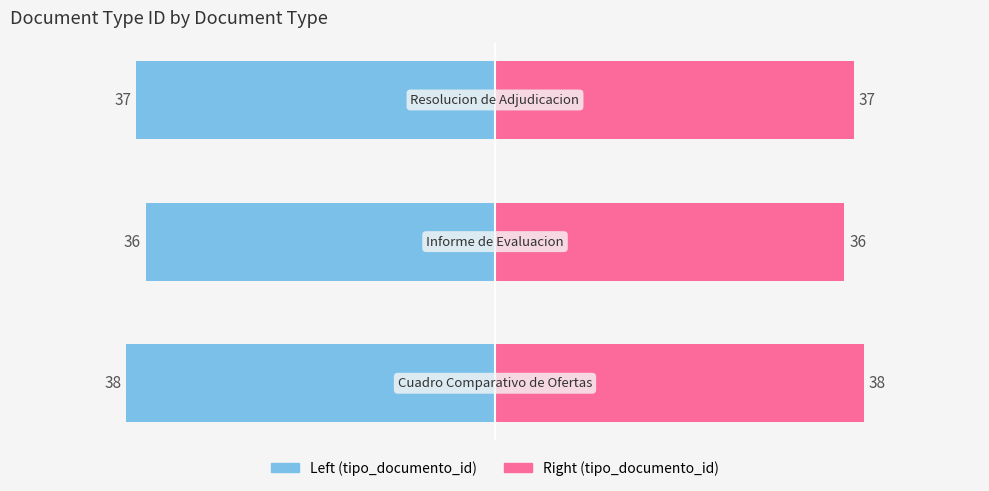

List the labels in order of value, largest first.

Cuadro Comparativo de Ofertas, Resolucion de Adjudicacion, Informe de Evaluacion